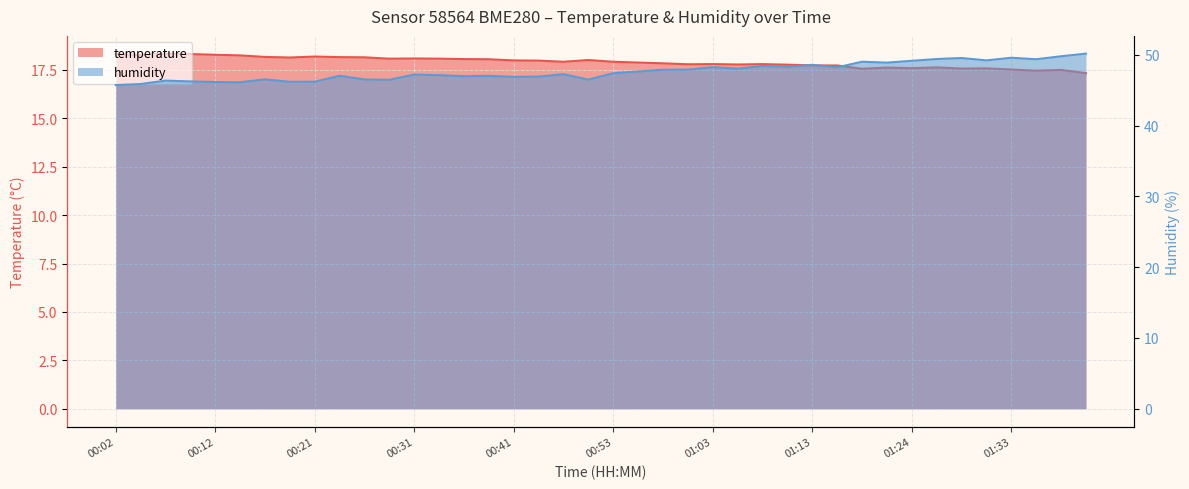

What are all the series names shown in the legend?

temperature, humidity